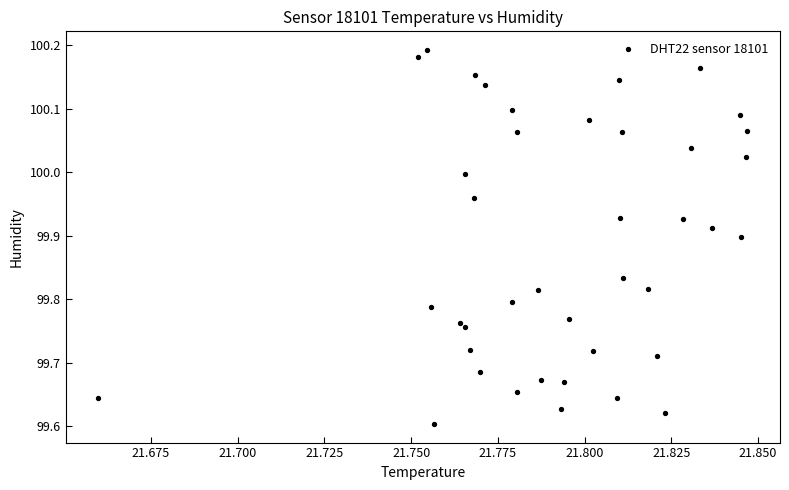

What is the range of Y values (max minus min)?

0.6